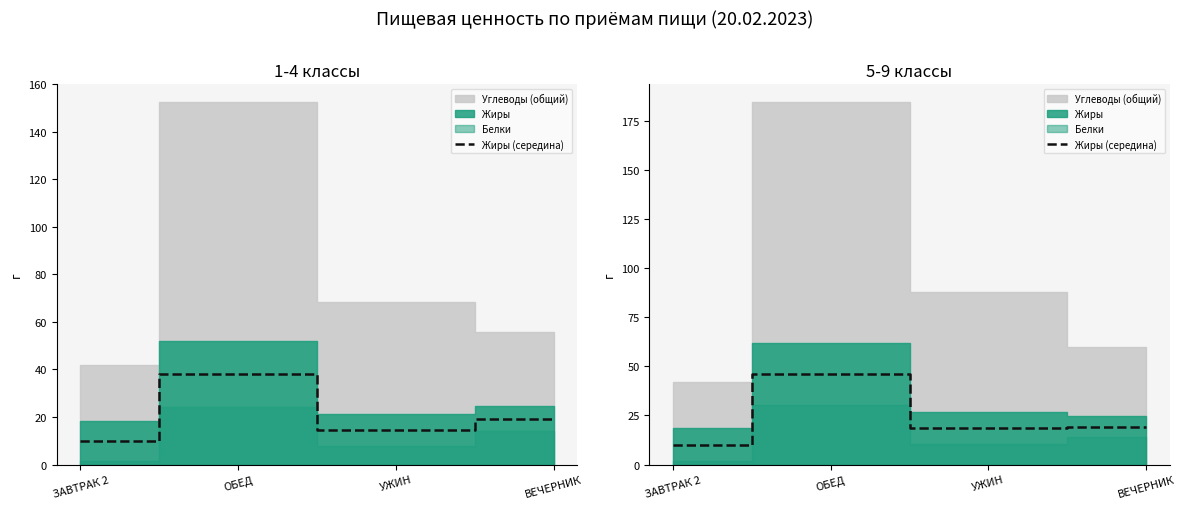

How many data points are less than 19?

2